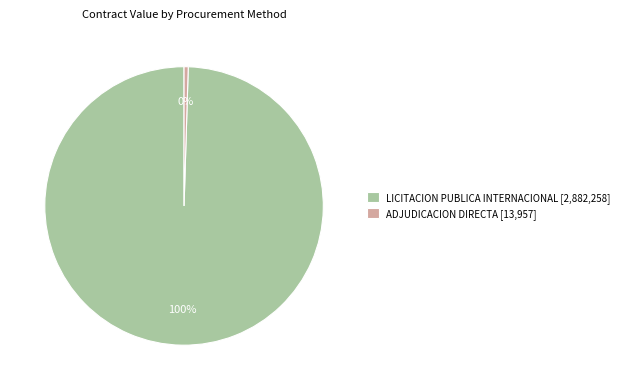

Which slice represents more than half of the pie?

LICITACION PUBLICA INTERNACIONAL